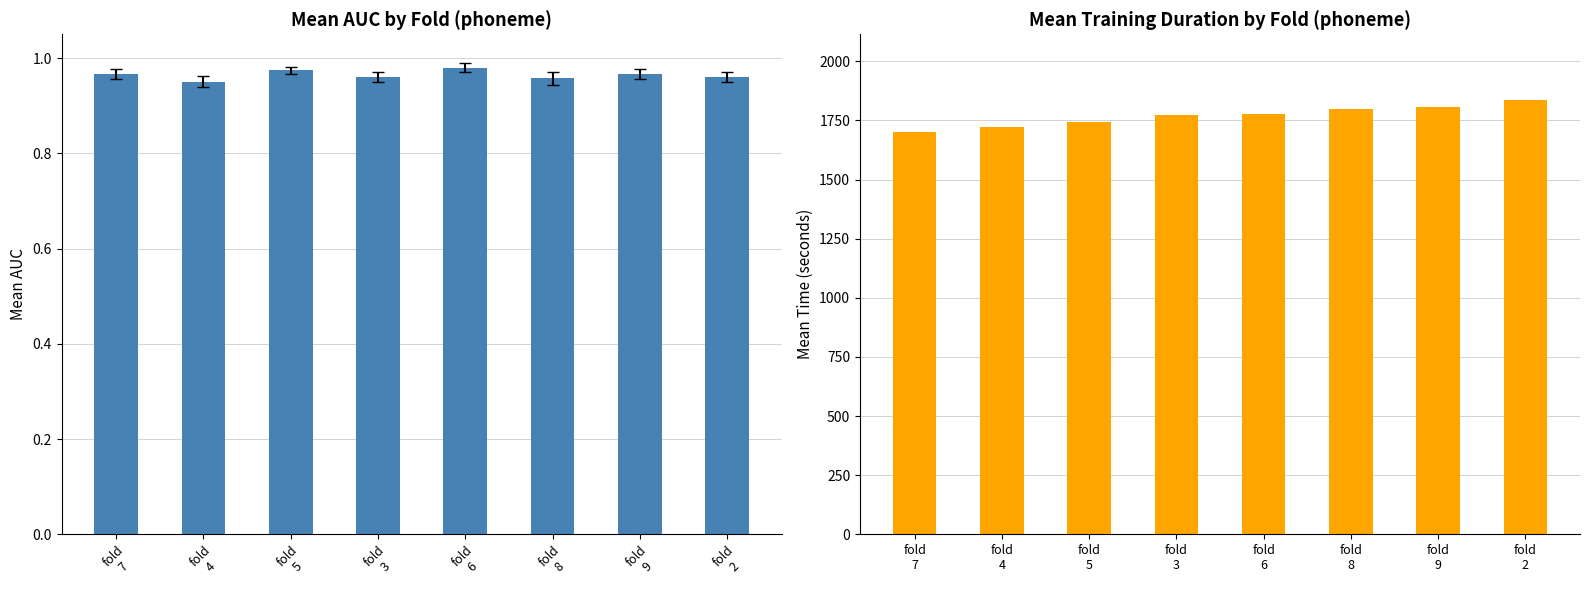

True or false: Mean Training Duration has a value of 382.8 at fold
5.

False